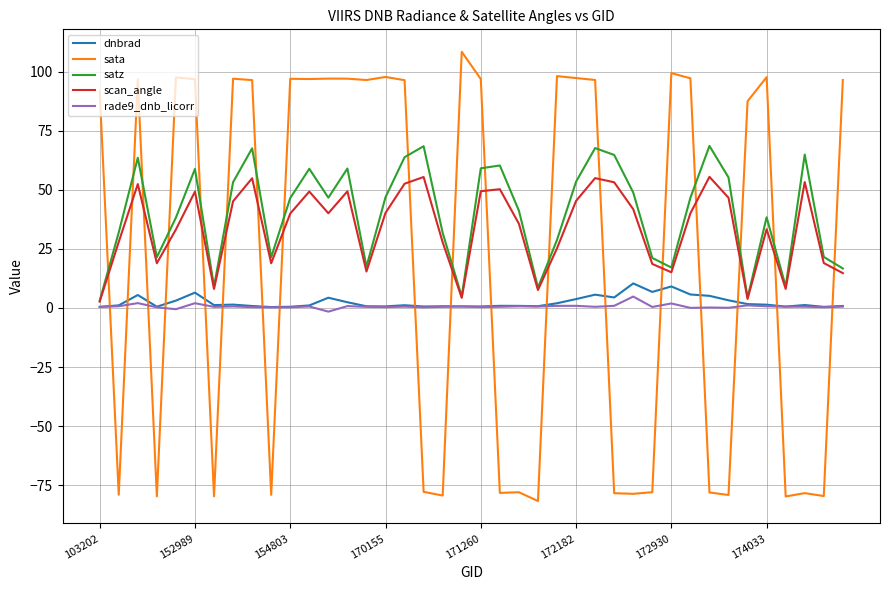

What is the highest value of the scan_angle series?

55.5